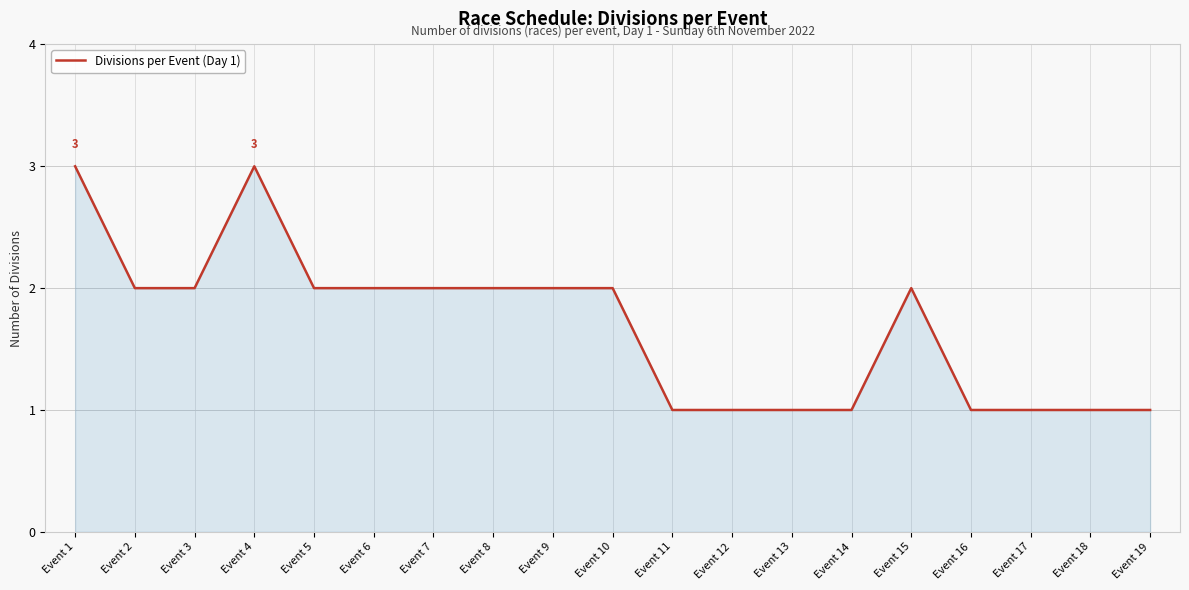

How many lines are shown in the chart?

1